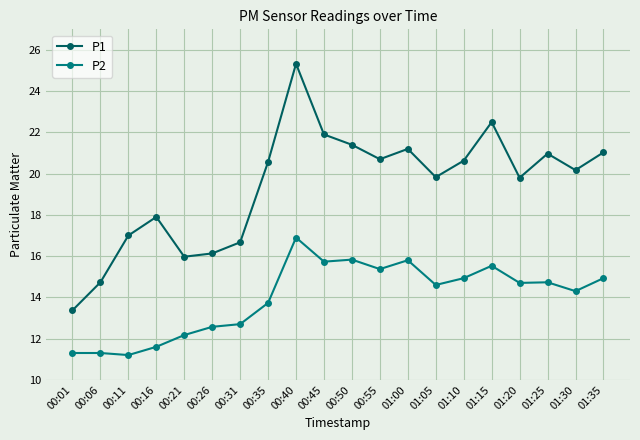

True or false: P1 and P2 cross at least once.

False